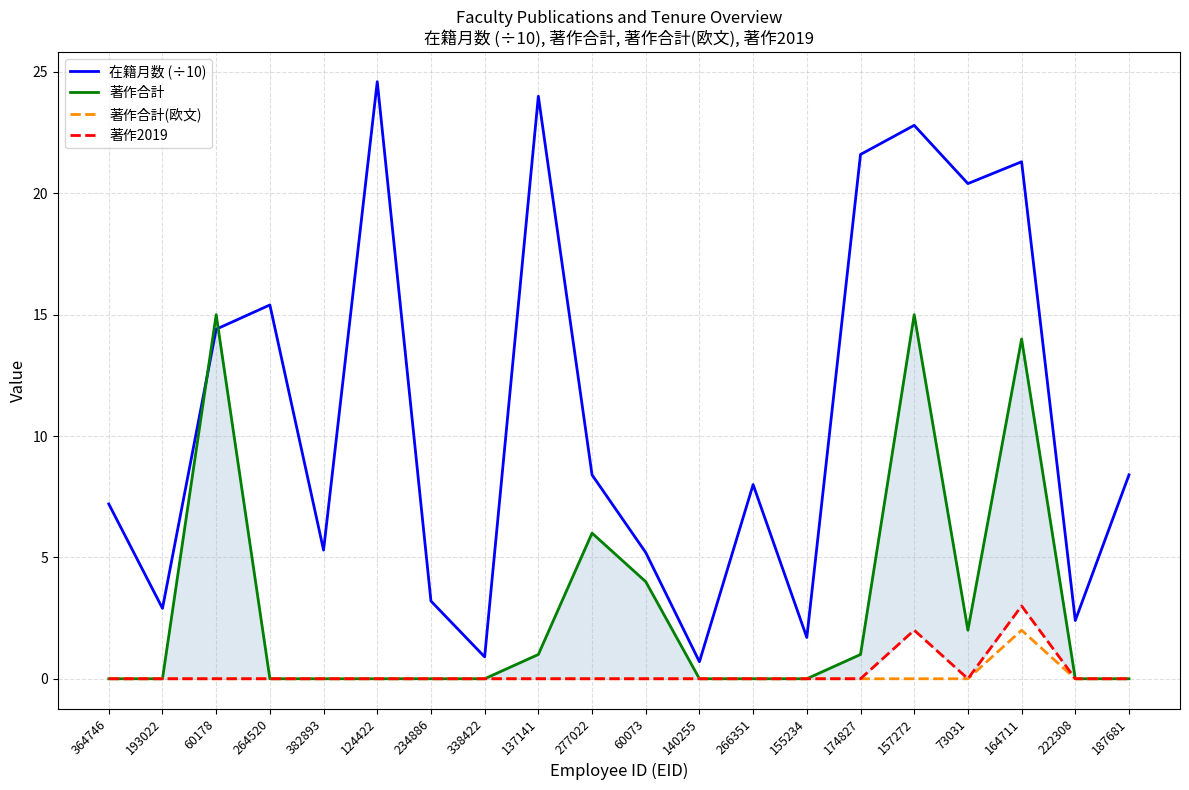

Between 137141 and 266351, which series saw the biggest shift?

在籍月数 (÷10)